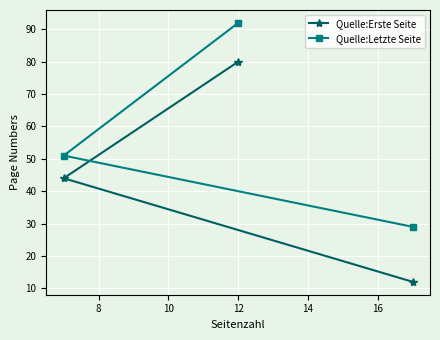

What is the value of the Quelle:Letzte Seite point at the 1st from the left?

51